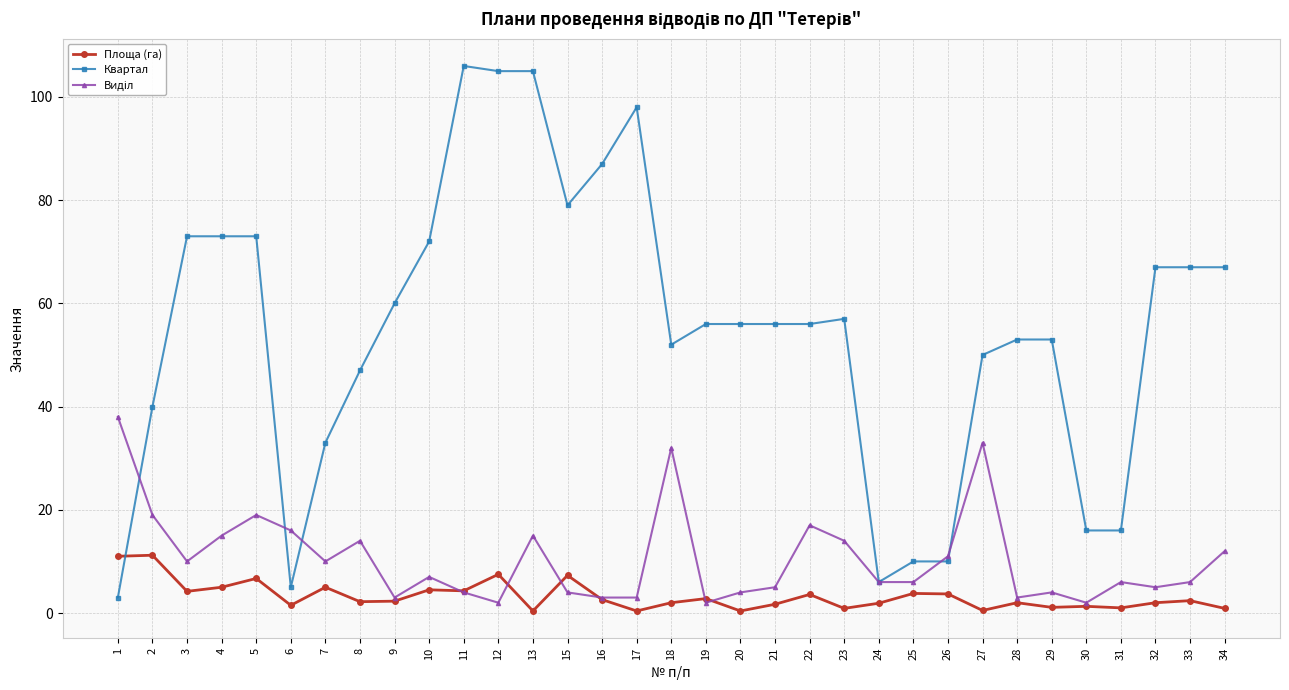

The Площа (га) series shows 0.9 at 34. True or false?

True